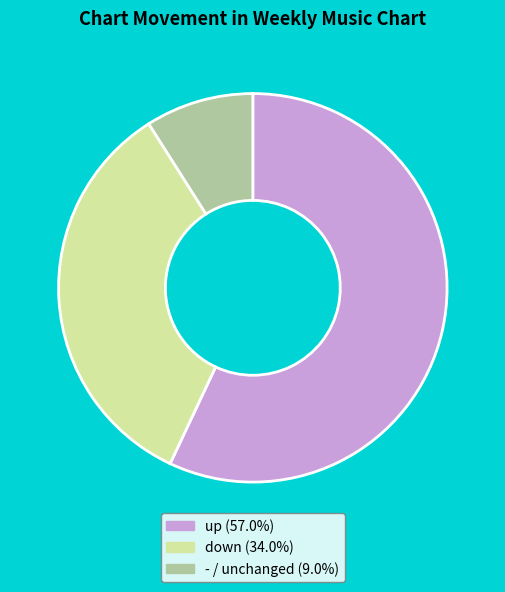

Rank the categories by value from highest to lowest.

up, down, -